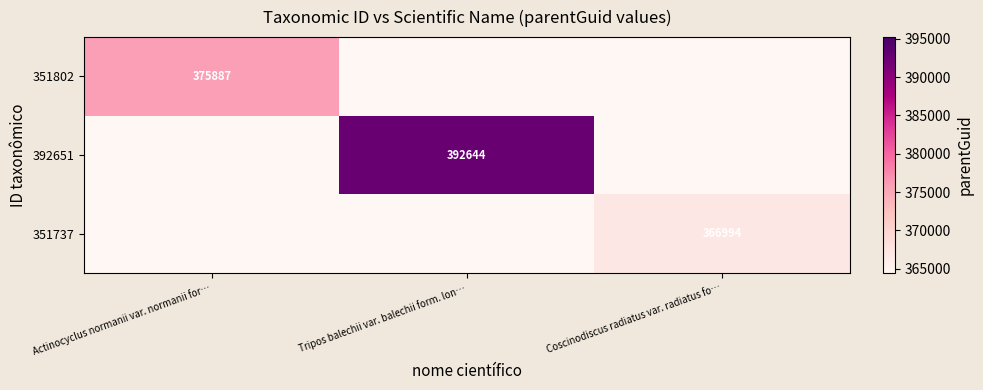

The value of 351737 at Coscinodiscus radiatus var. radiatus fo… is 121568. True or false?

False